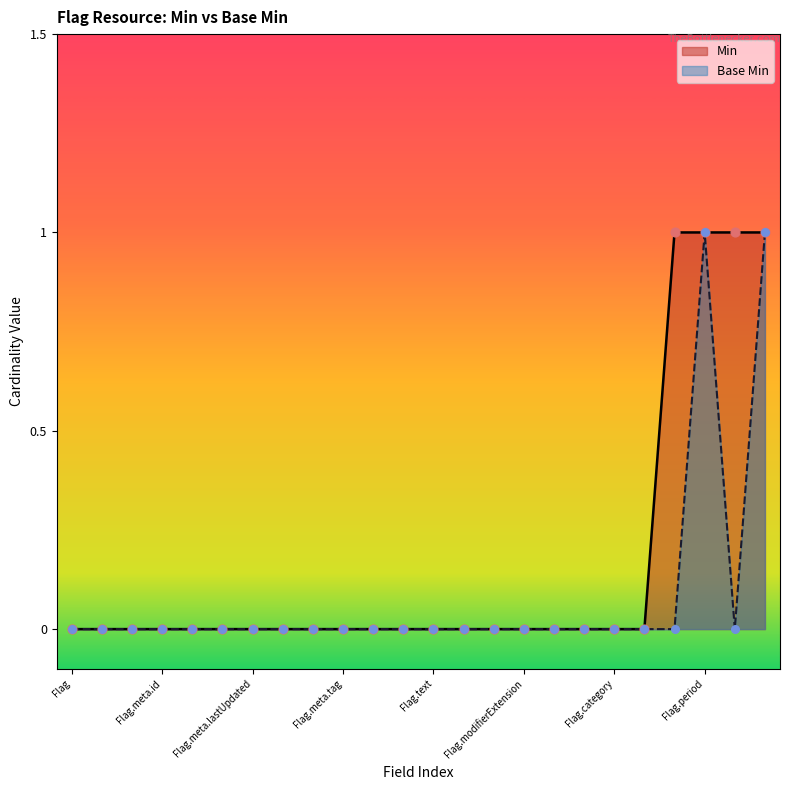

At which category is the sum across all series the highest?

Flag.period